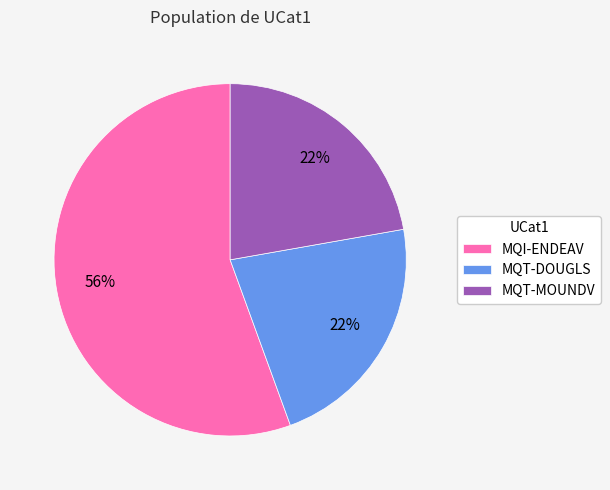

True or false: MQT-MOUNDV accounts for 22% of the total.

True